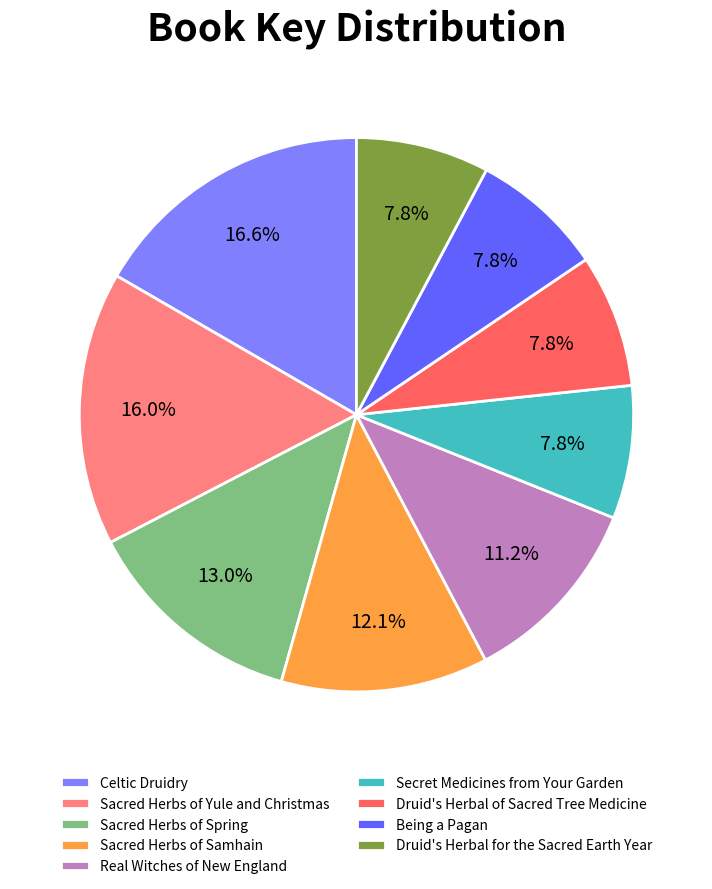

Does Celtic Druidry account for over 50% of the chart?

No